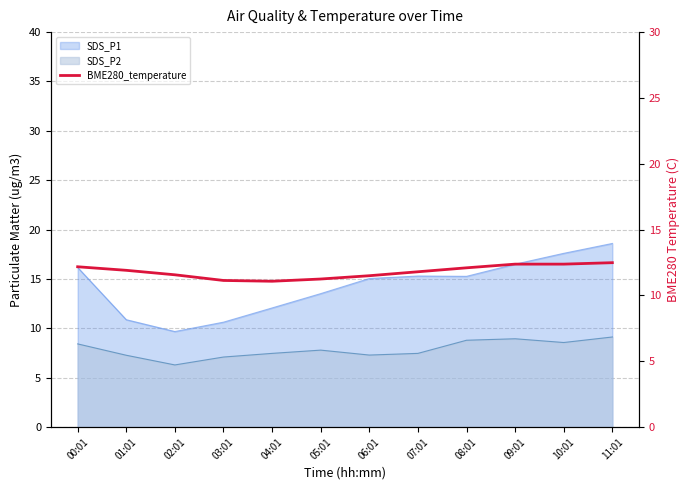

What position from the left is 02:01?

3